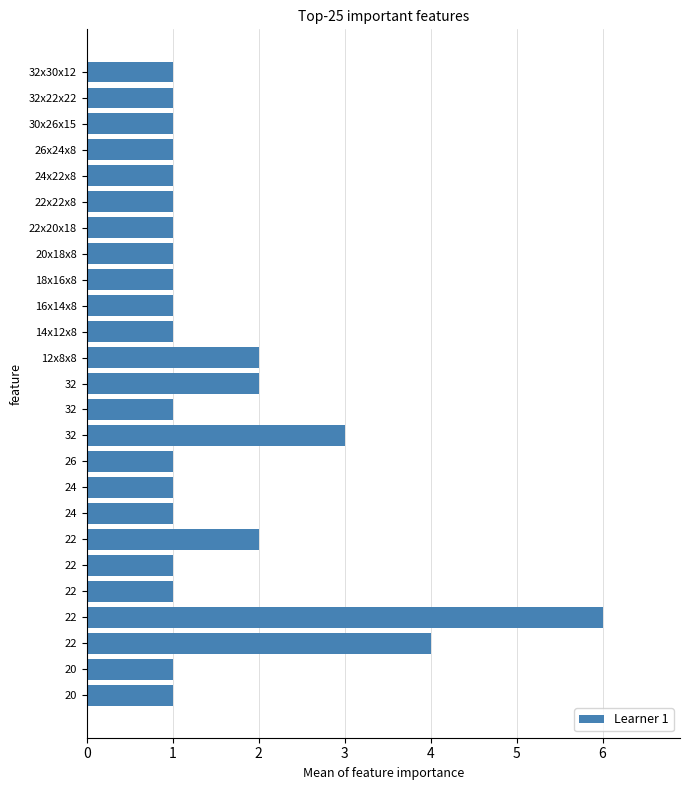

How many bars are there in total?

25